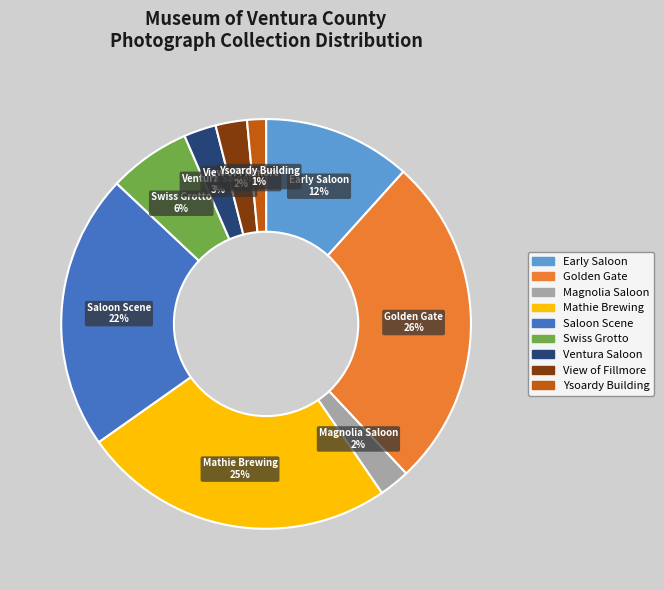

Is there a majority slice in this chart?

No